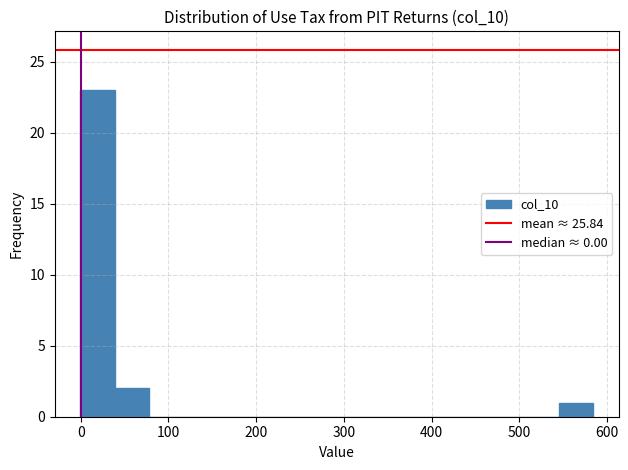

Read against the x-axis, roughly where is the centre of the tallest bar?

20